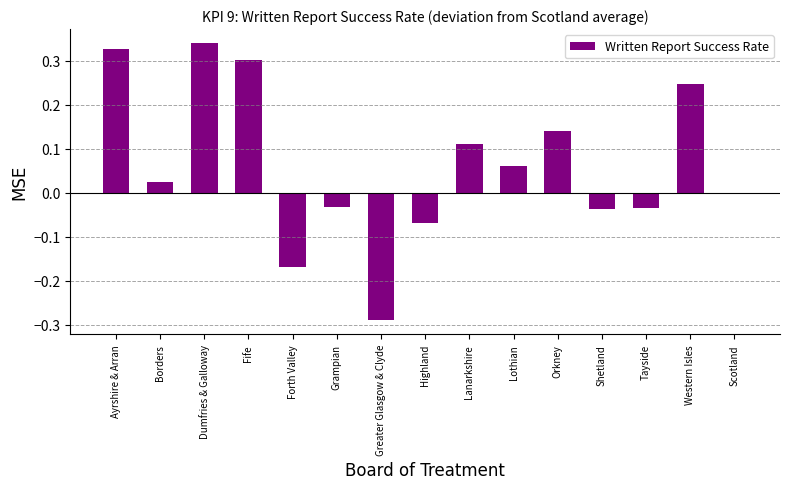

Which label corresponds to the largest value in the chart?

Dumfries & Galloway